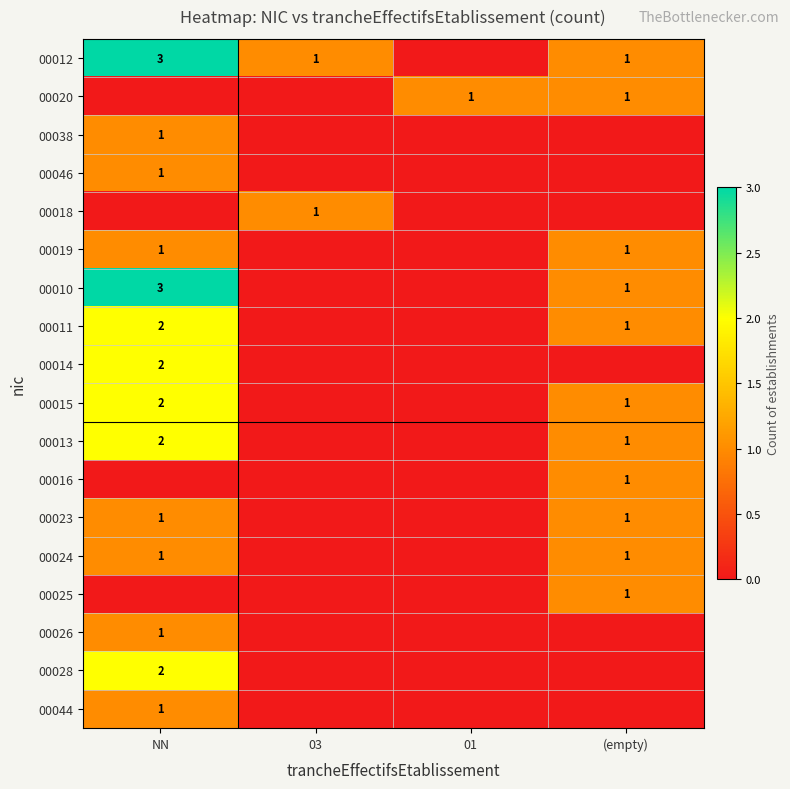

Which has a higher value, 03 or NN?

NN